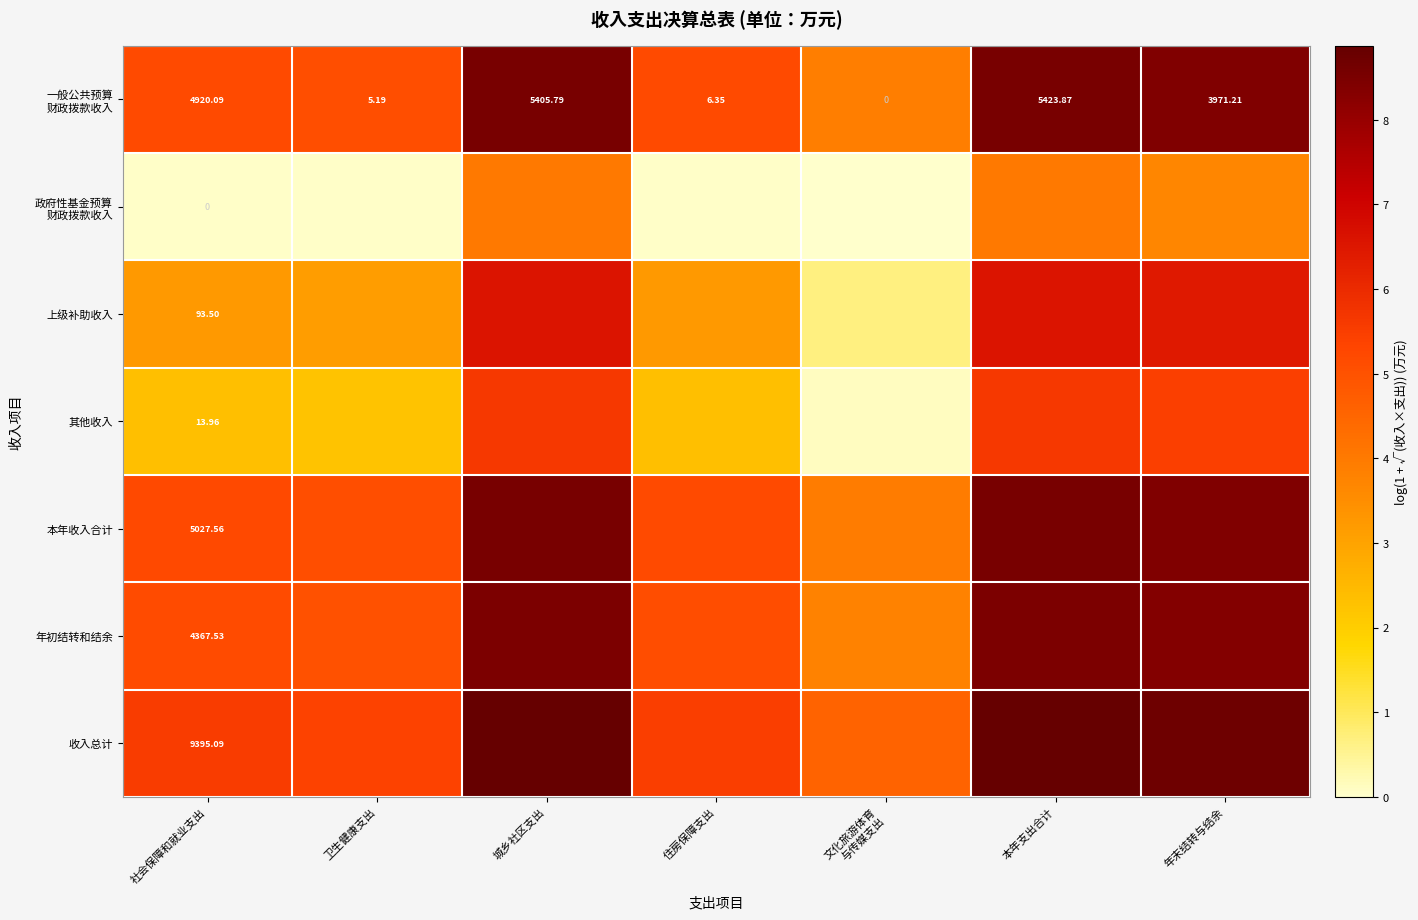

What is the maximum value for 上级补助收入?

6.6